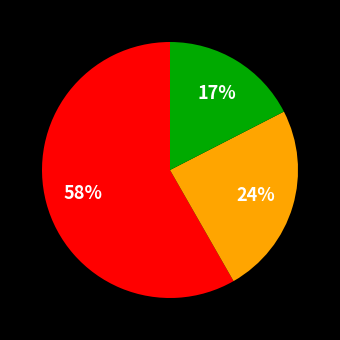

Does any single category account for the majority?

Yes